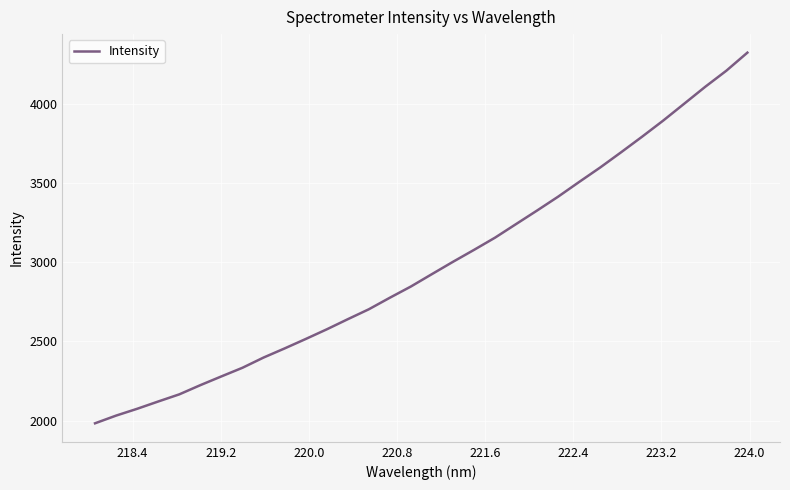

Is this an area chart (filled region under the line)?

No